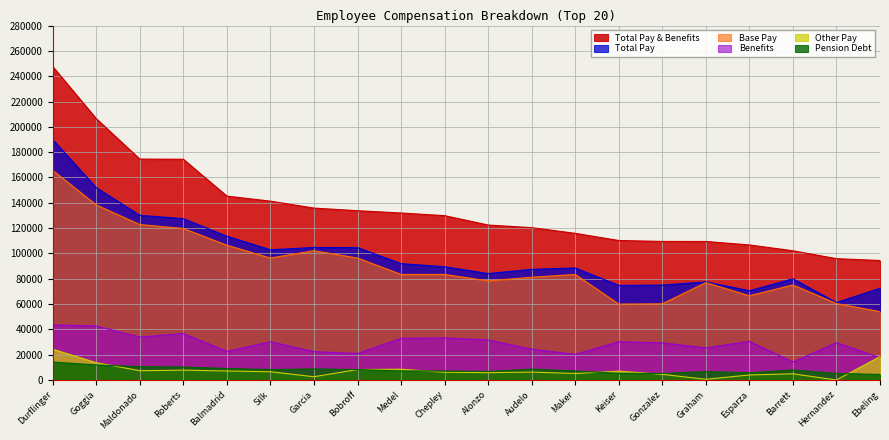

True or false: Other Pay has a value of 3825.1 at Roberts.

False